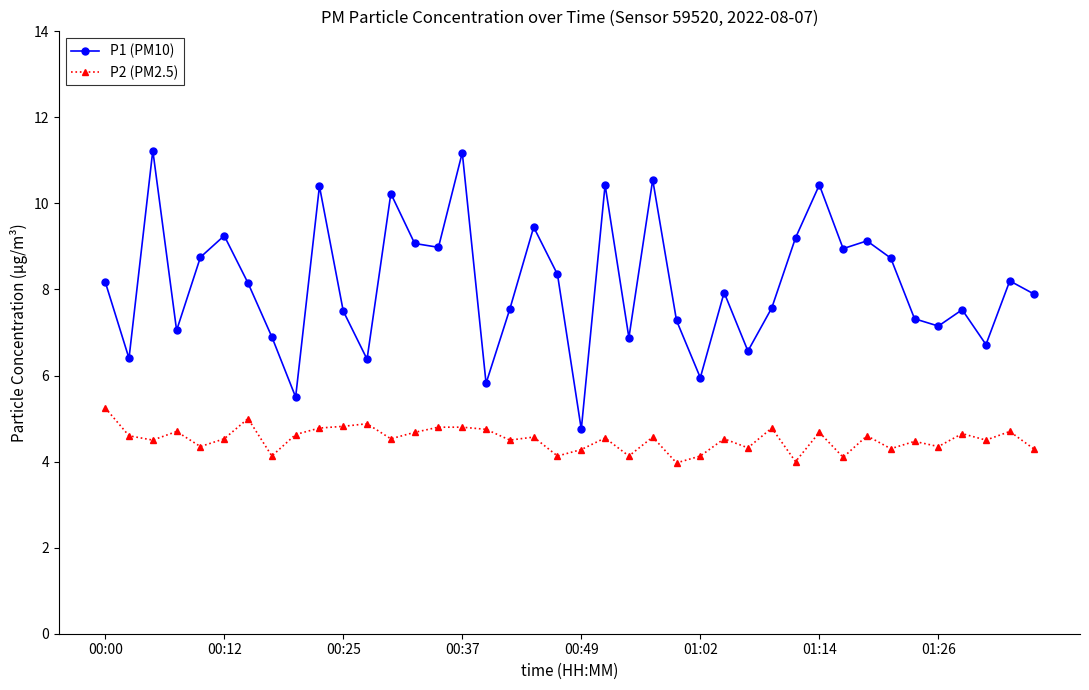

What is the maximum value shown in the chart?

11.2